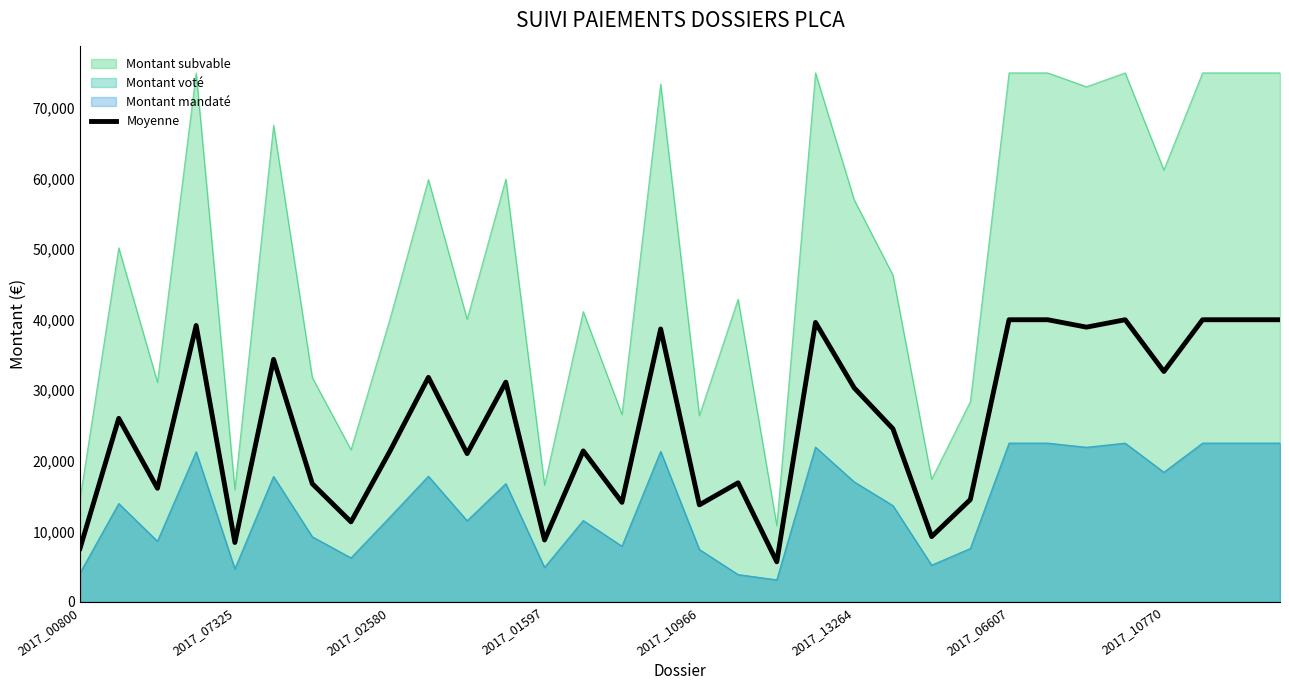

Is it true that the value at 21 is 40234.9?

False